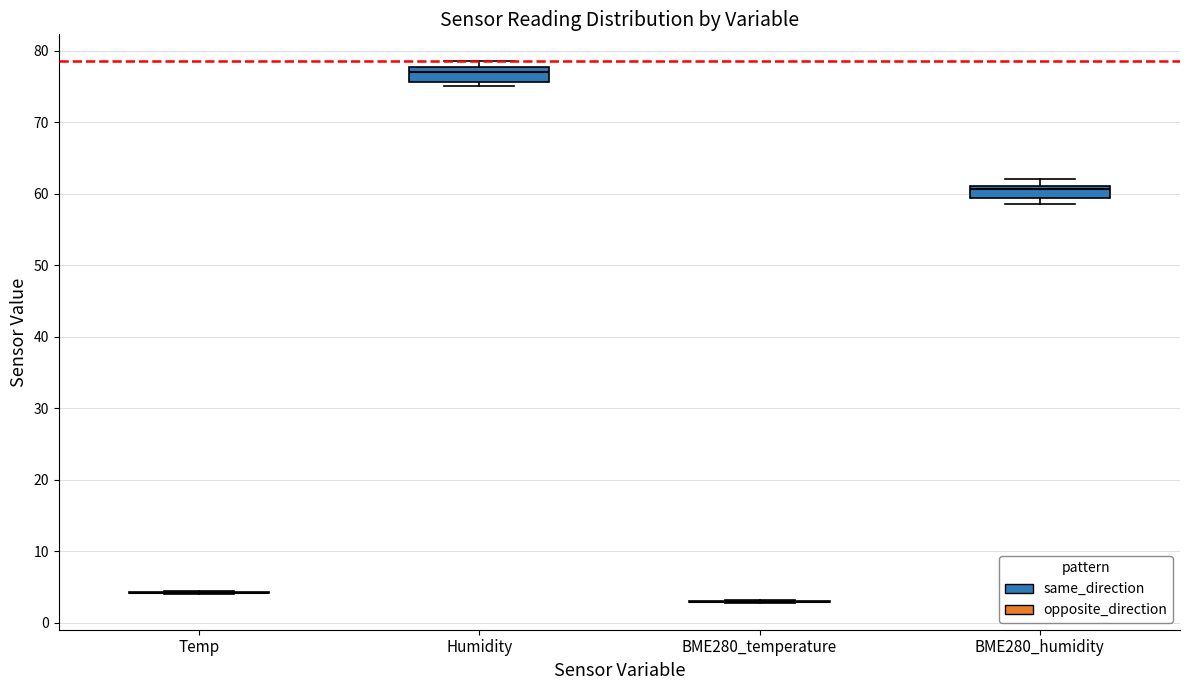

Reading left to right, transcribe this box plot: for each box, give where its median line is, the range the box spans, and where its two whiskers end, as read against the y-axis. The values are not printed on the chart, so give them approximately, as read against the axis.

Temp: box collapsed to a line at 4, whiskers 4 to 4
Humidity: median 77, box 76 to 78, whiskers 75 to 79
BME280_temperature: box collapsed to a line at 3, whiskers 3 to 3
BME280_humidity: median 61 (just below the box's upper edge), box 59 to 61, whiskers 59 (just below the box's lower edge) to 62